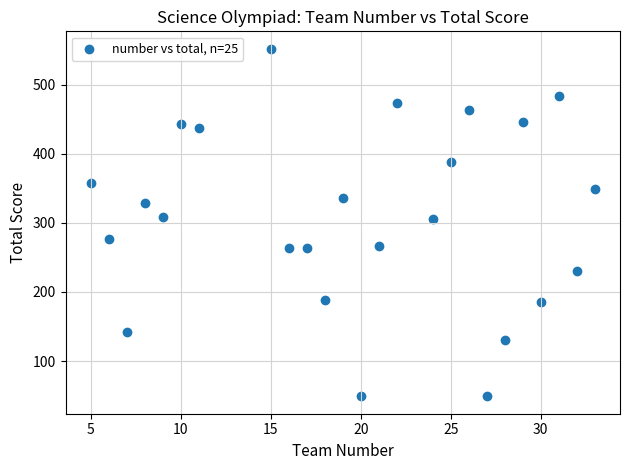

What is the range of Y values (max minus min)?

503